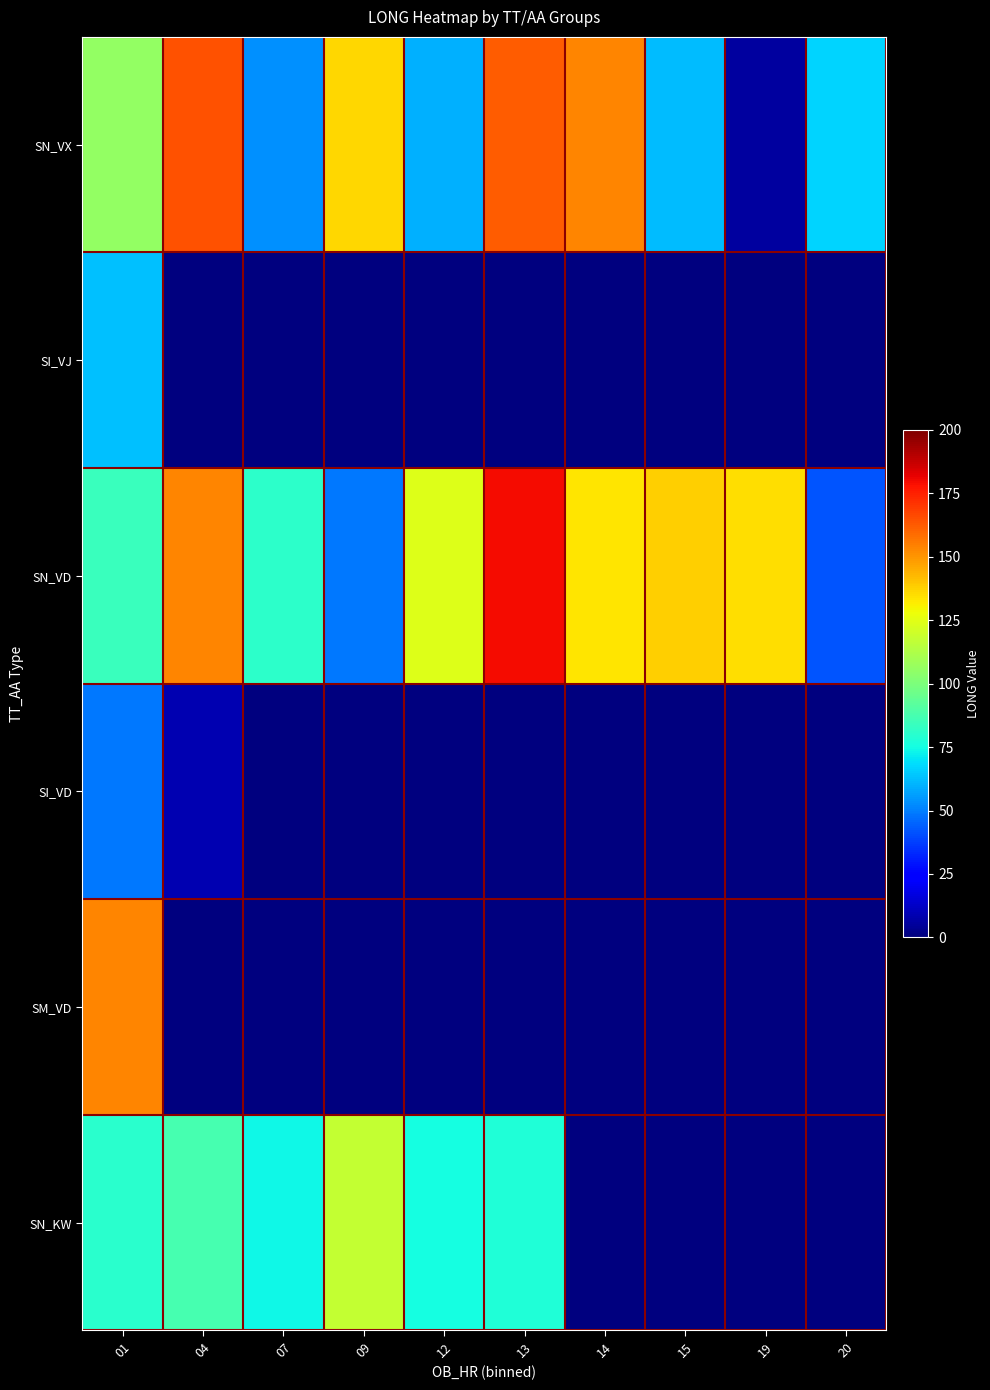

Which category has the lowest value across all series?

04